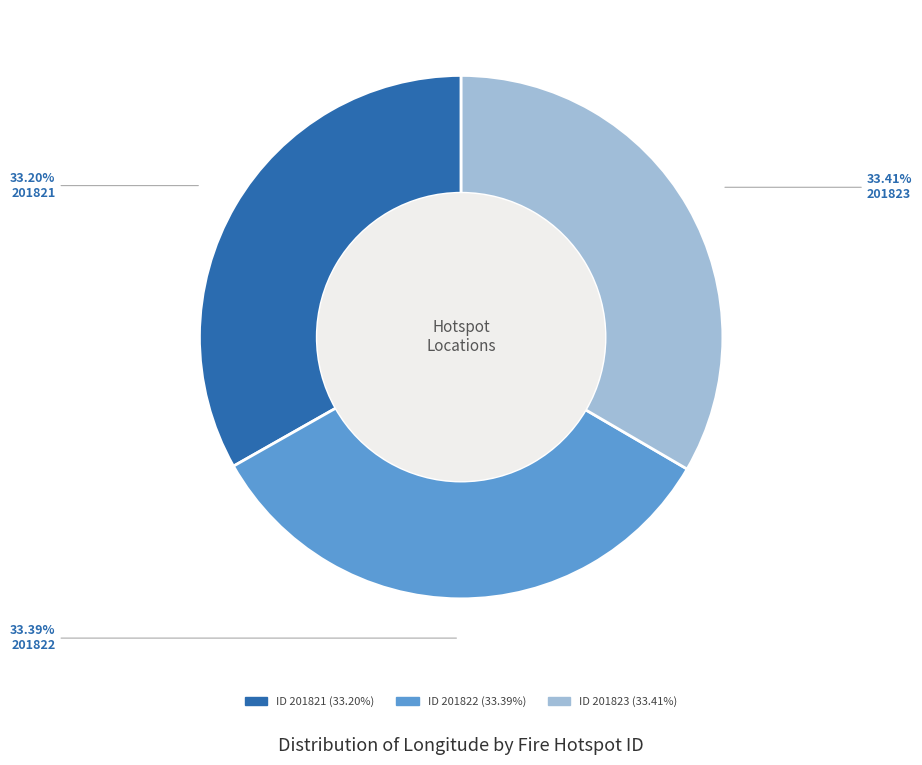

Is there a majority slice in this chart?

No